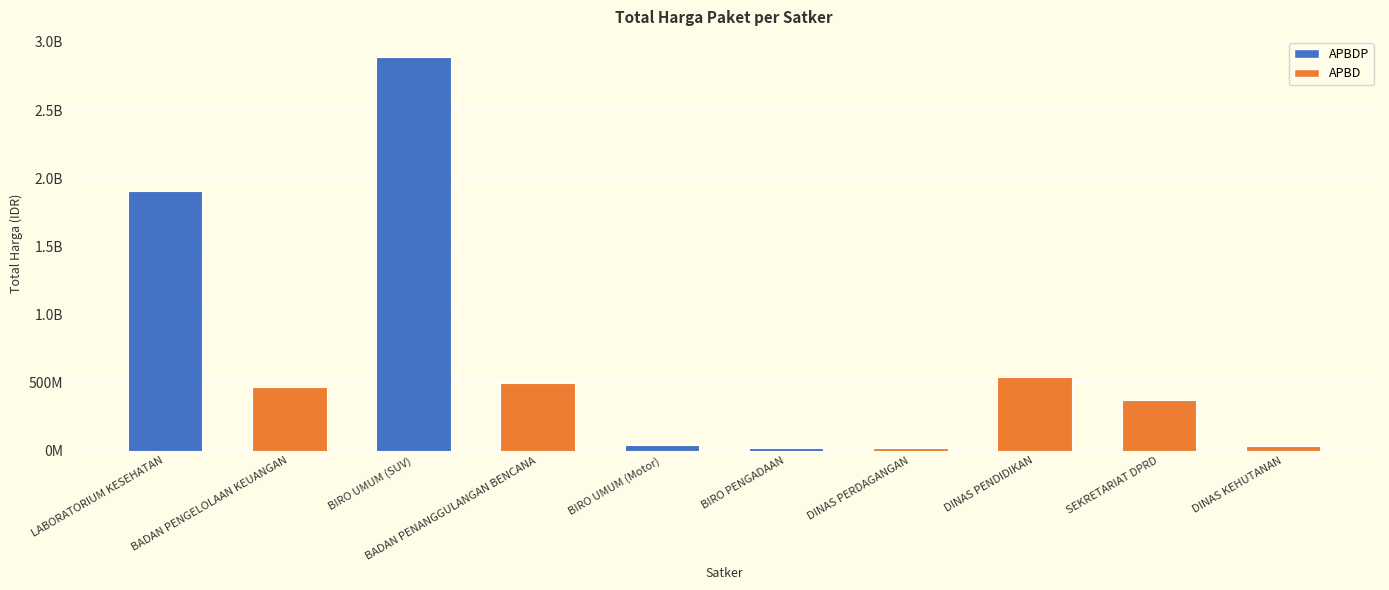

What is the label of the 5th bar from the left?

BIRO UMUM (Motor)